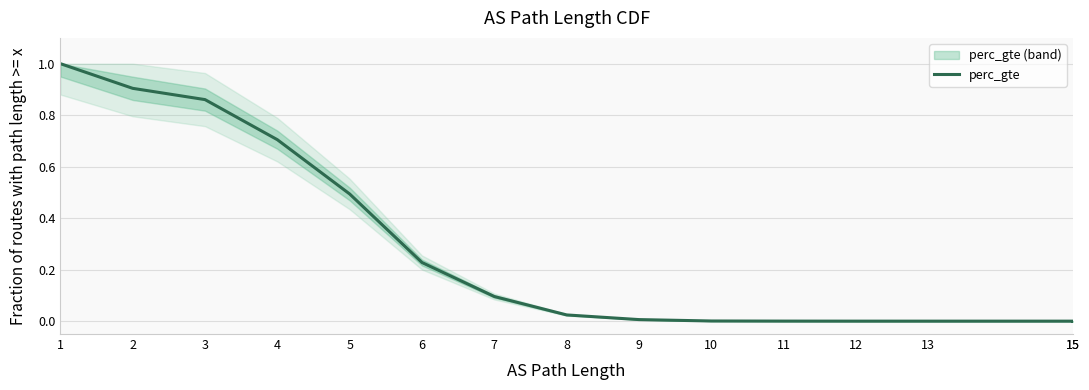

How many distinct data groups are displayed?

1